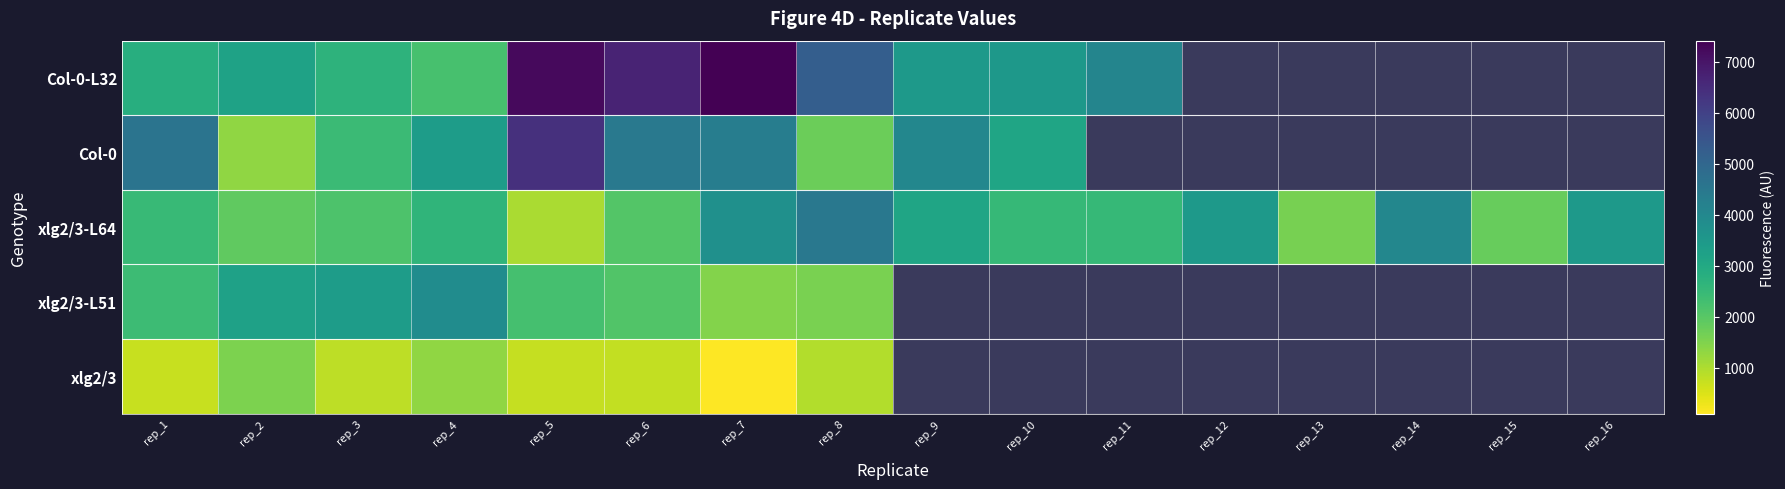

Which series has the widest spread of values?

Col-0-L32